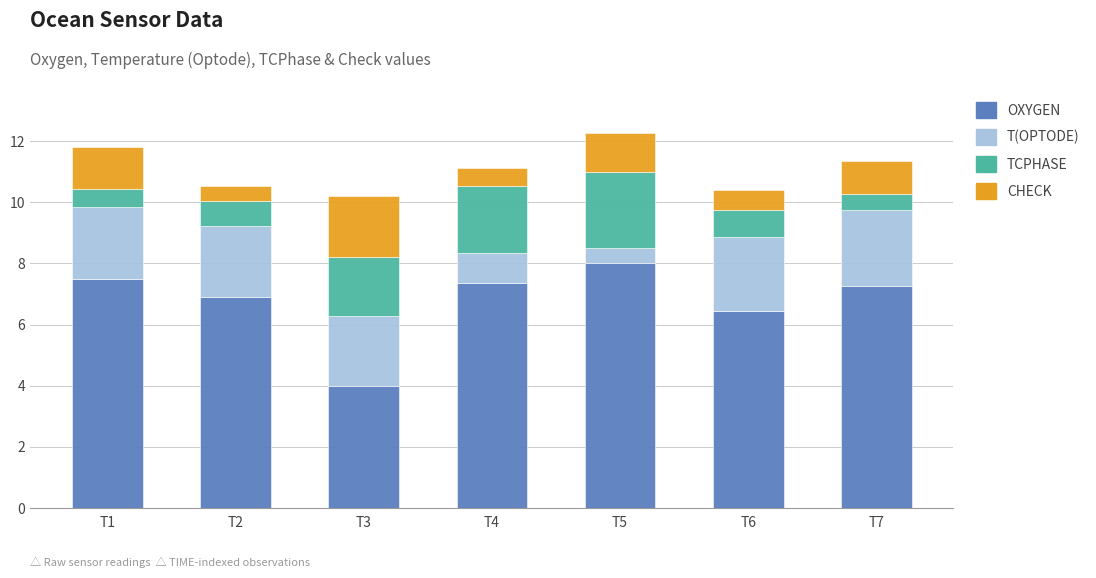

What is the total value across all series at T7?

11.4